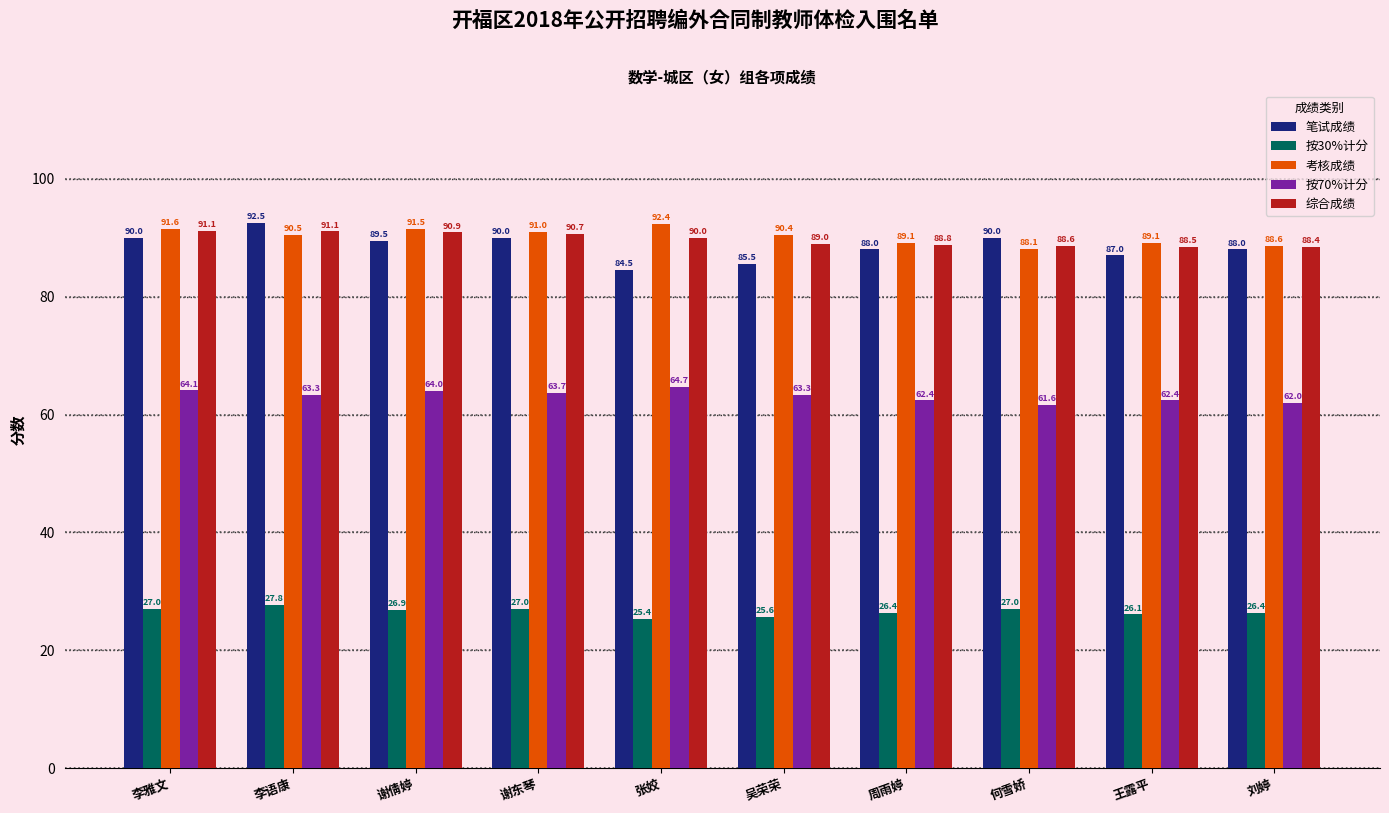

Between 周雨婷 and 王露平, which series saw the biggest shift?

笔试成绩